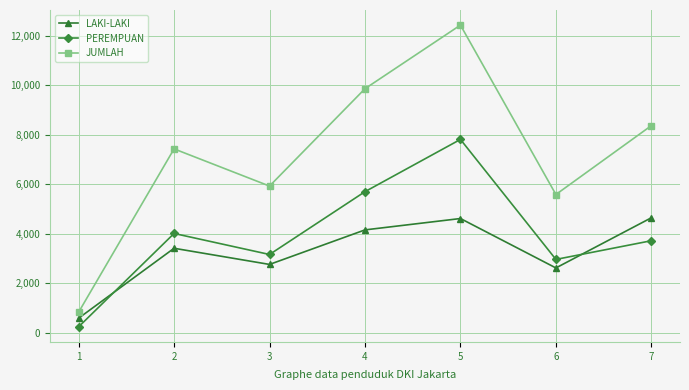

At which category does PEREMPUAN reach its first local peak?

2